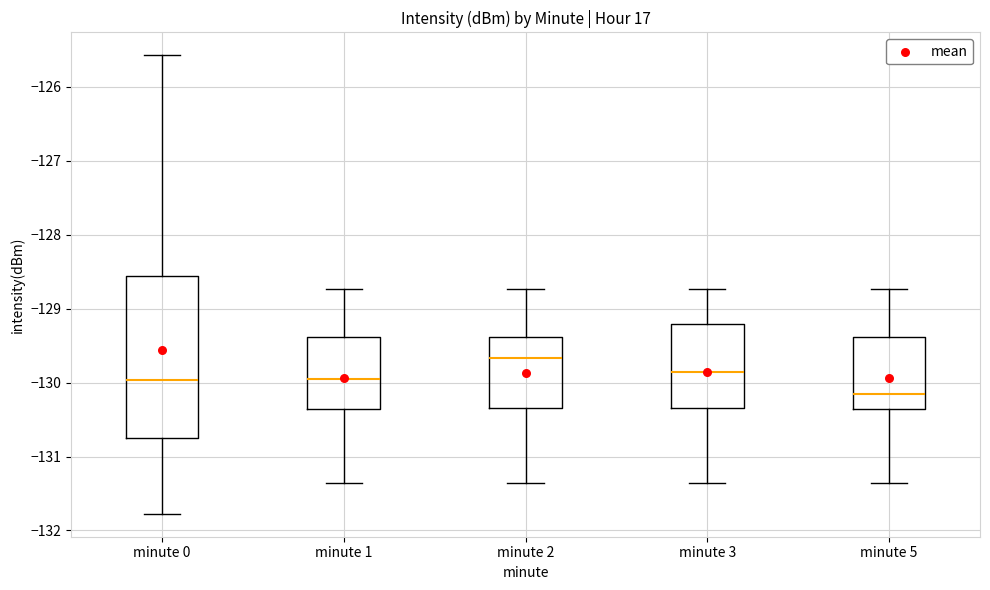

Where is the lower edge of the box for minute 5 on the y-axis? The values are not printed on the chart, so give them approximately, as read against the axis.

-130.4